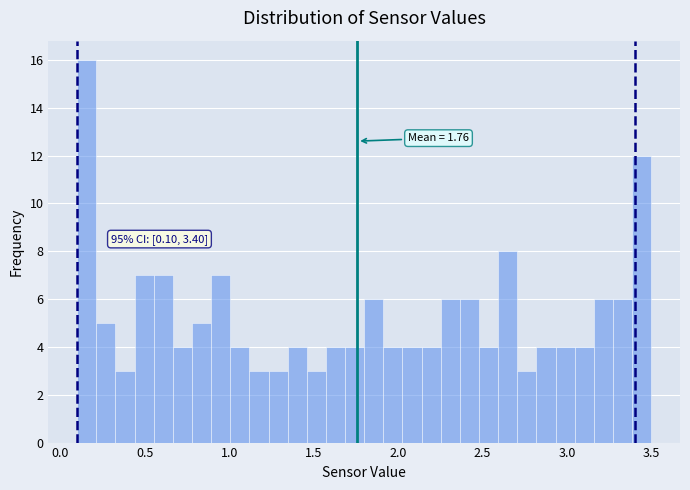

Read against the x-axis, roughly where is the centre of the tallest bar?

0.15